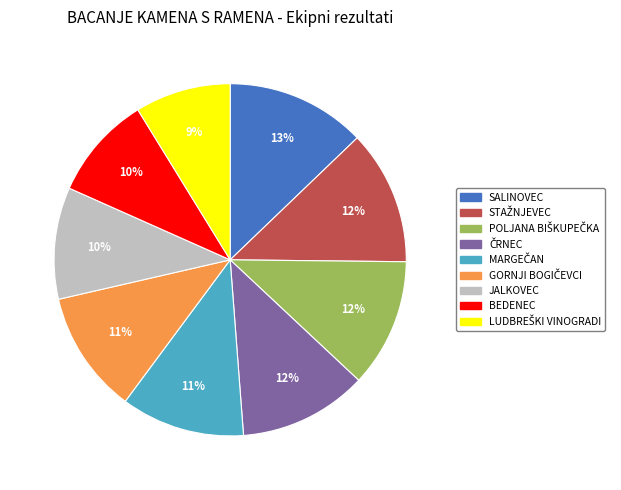

True or false: SALINOVEC accounts for 1% of the total.

False